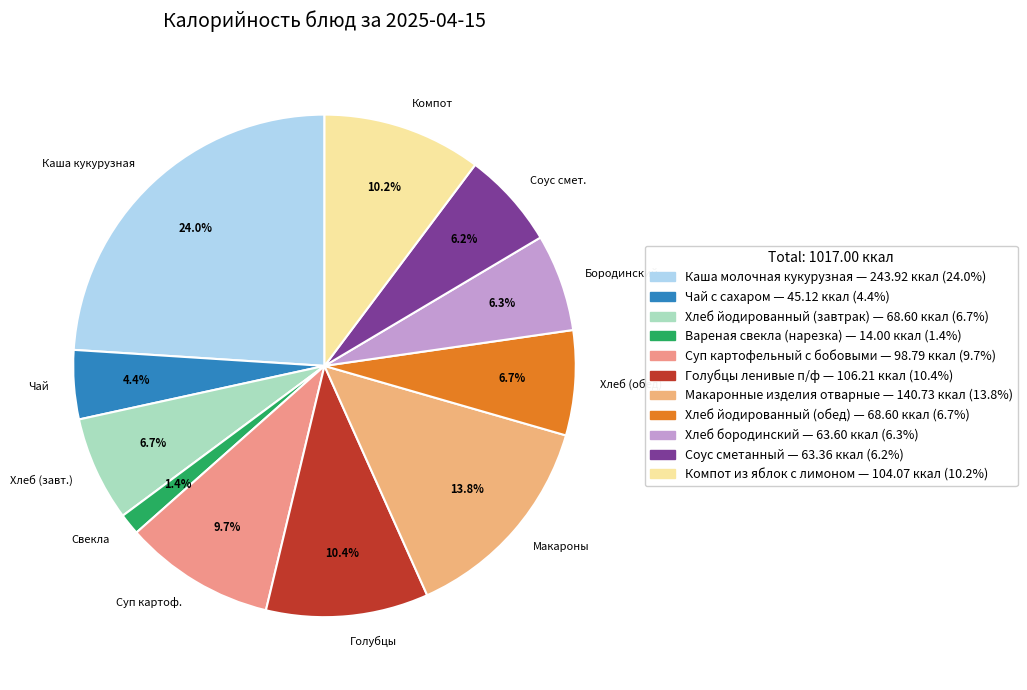

Count the number of slices in the pie.

11